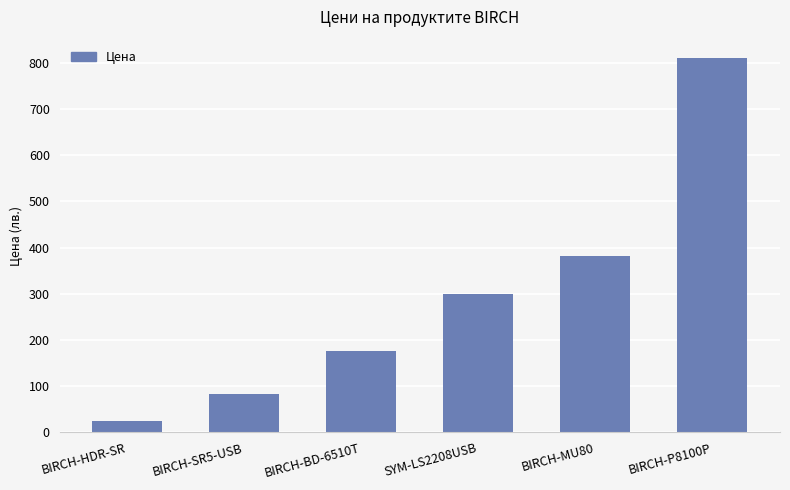

Reading left to right, extract all data points from this chart.

BIRCH-HDR-SR=24.0	BIRCH-SR5-USB=82.3	BIRCH-BD-6510T=176.8	SYM-LS2208USB=298.8	BIRCH-MU80=381.5	BIRCH-P8100P=809.6